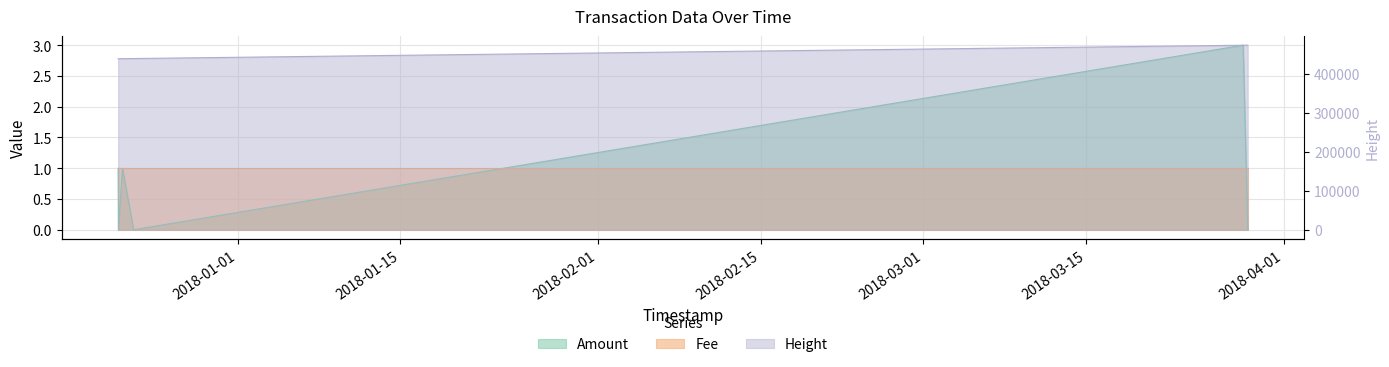

True or false: Height and Amount intersect in this chart.

False